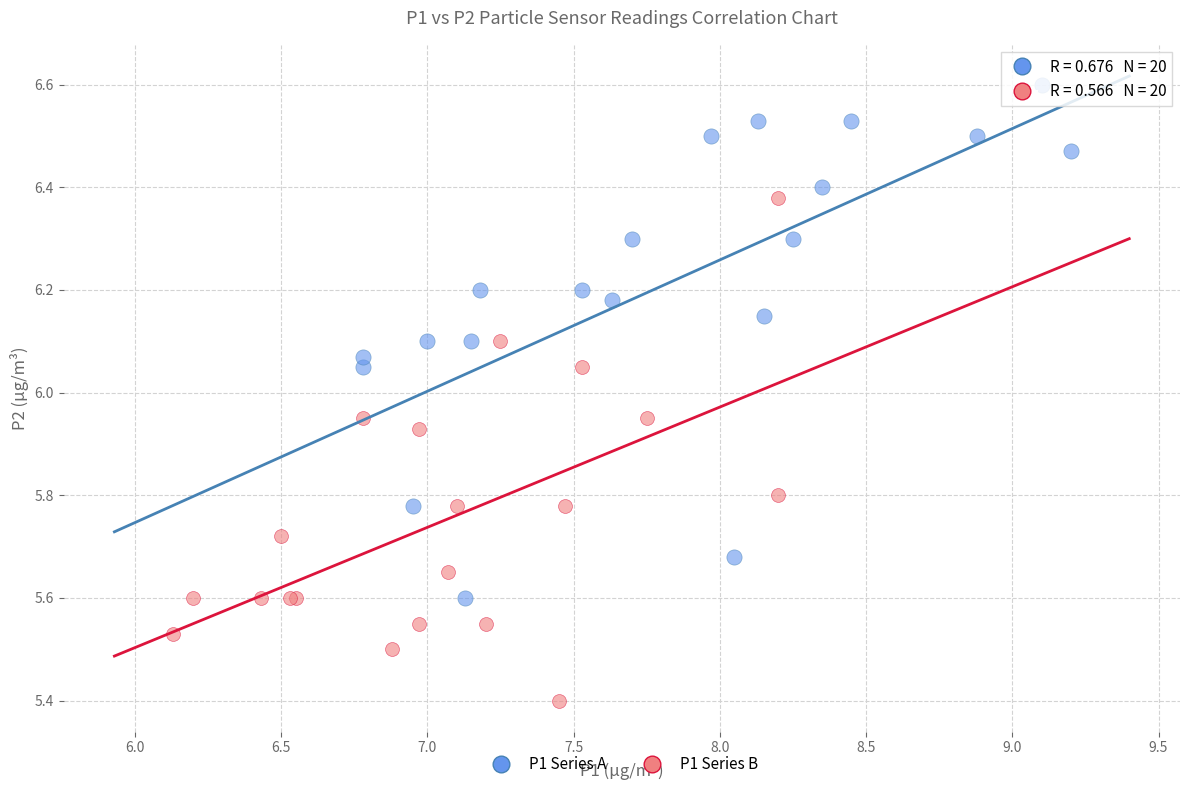

Which series contains the highest Y value?

P1 Series A